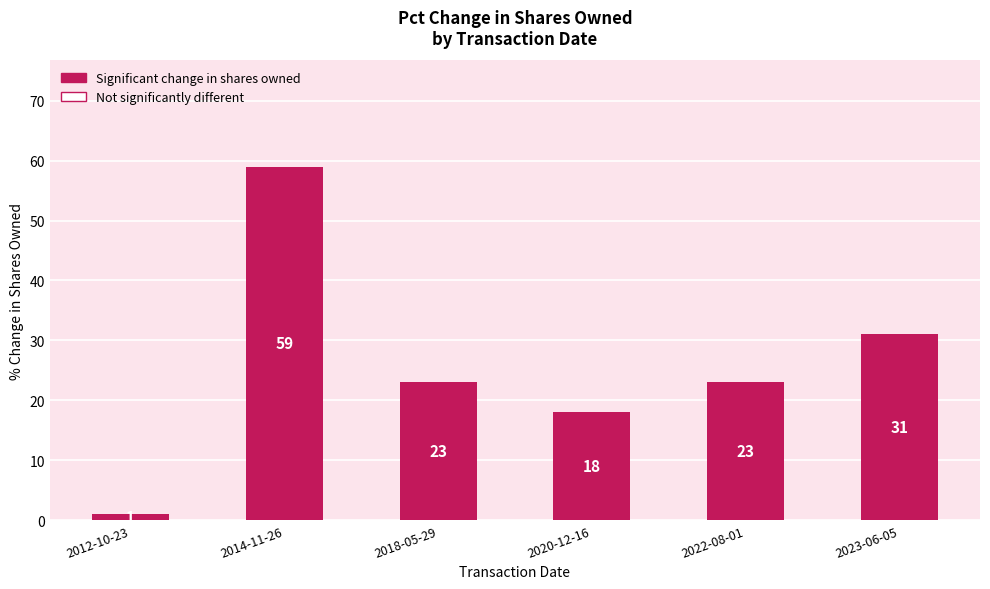

What is the sum of all values?

155